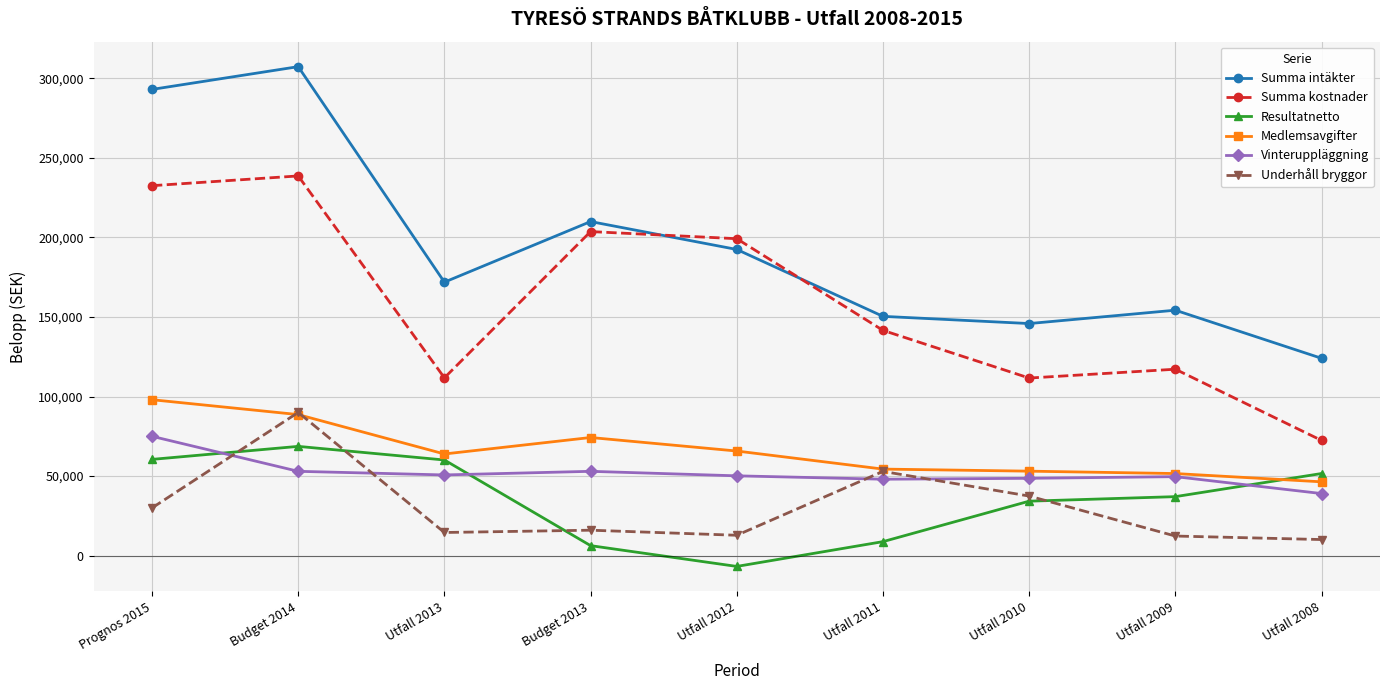

At which category does Summa kostnader reach its first local valley?

Utfall 2013